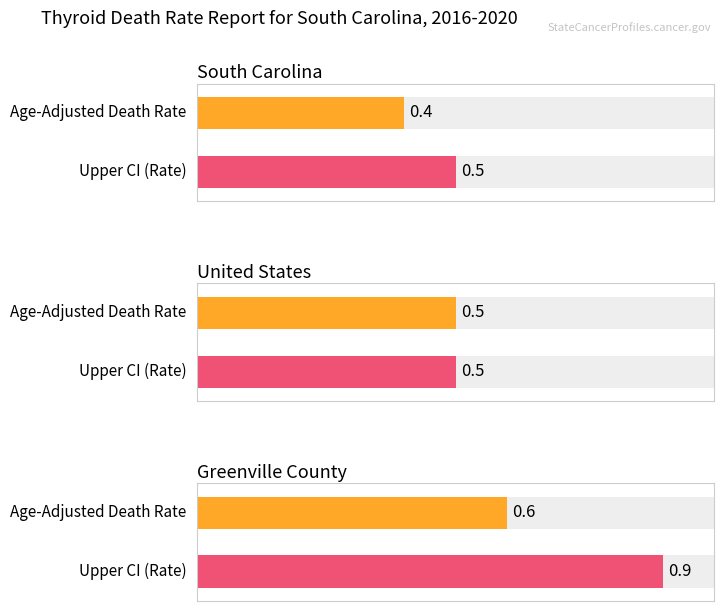

Is it true that Age-Adjusted Death Rate equals 0.5 at United States?

True